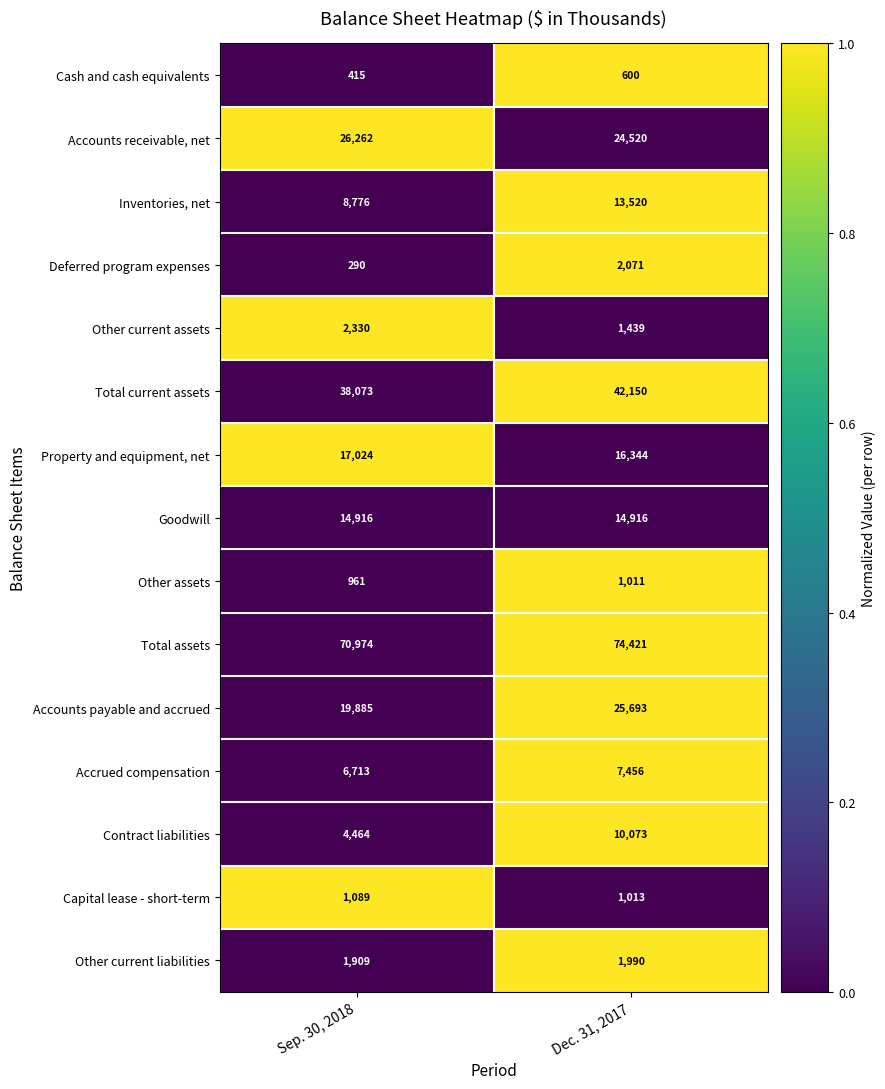

The Inventories, net series shows 13520 at Dec. 31, 2017. True or false?

True